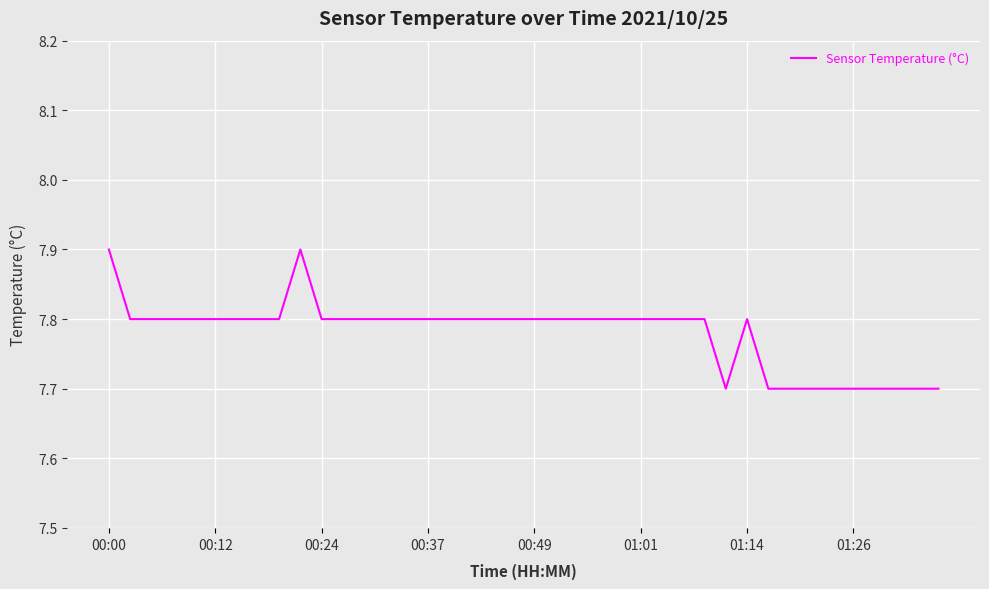

What is the greatest value displayed?

7.9